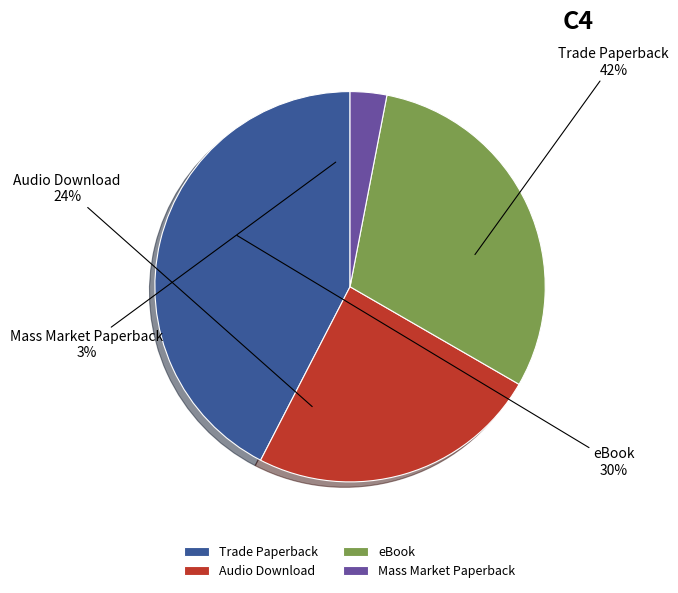

What percentage is the Mass Market Paperback slice, to the nearest percent?

3%